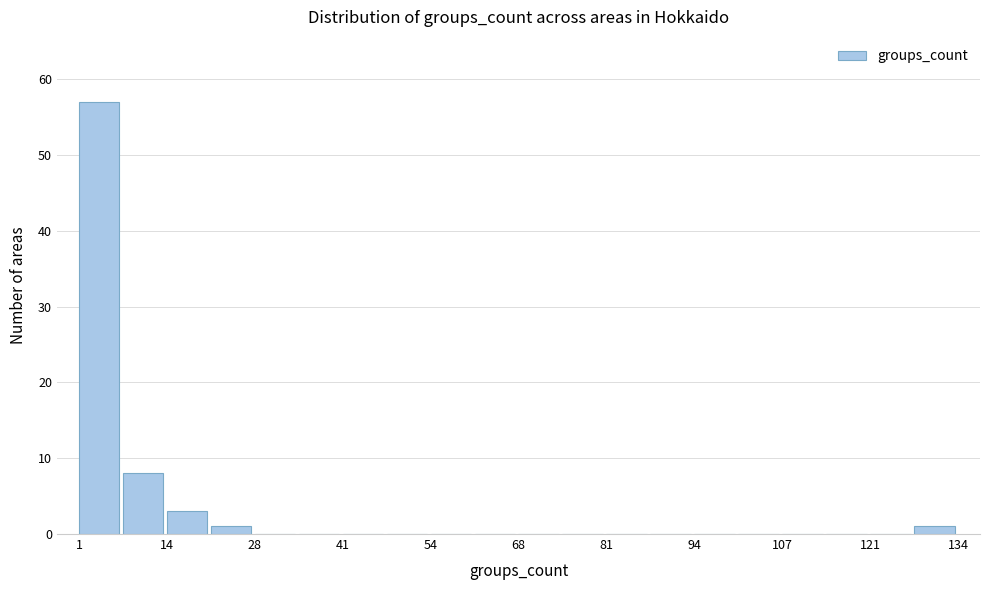

Around what value on the x-axis is the tallest bar? Give the approximate position of its centre, as read against the axis.

4